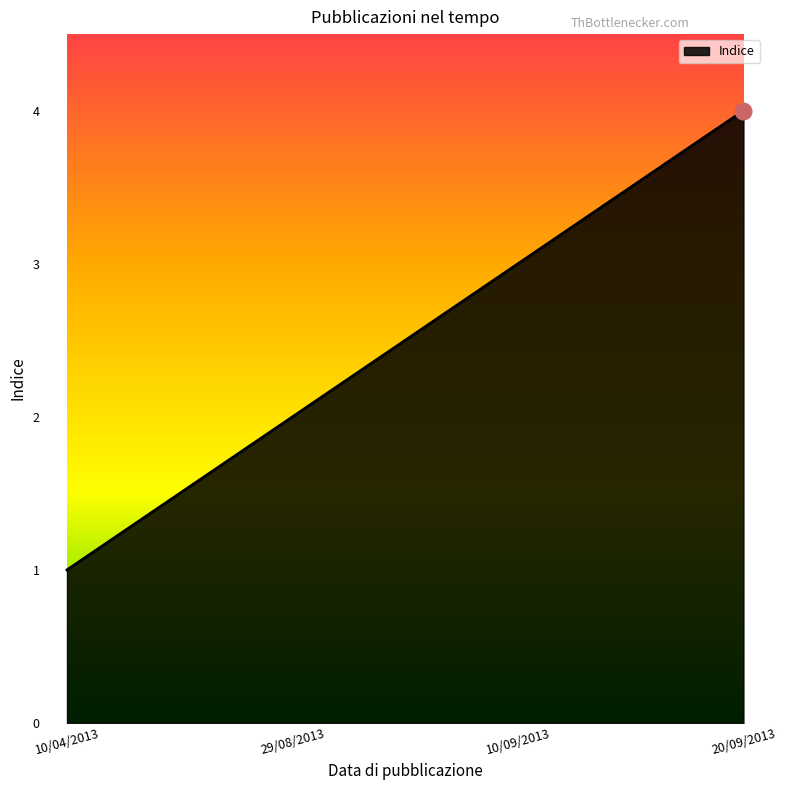

The value at 20/09/2013 is 4. True or false?

True